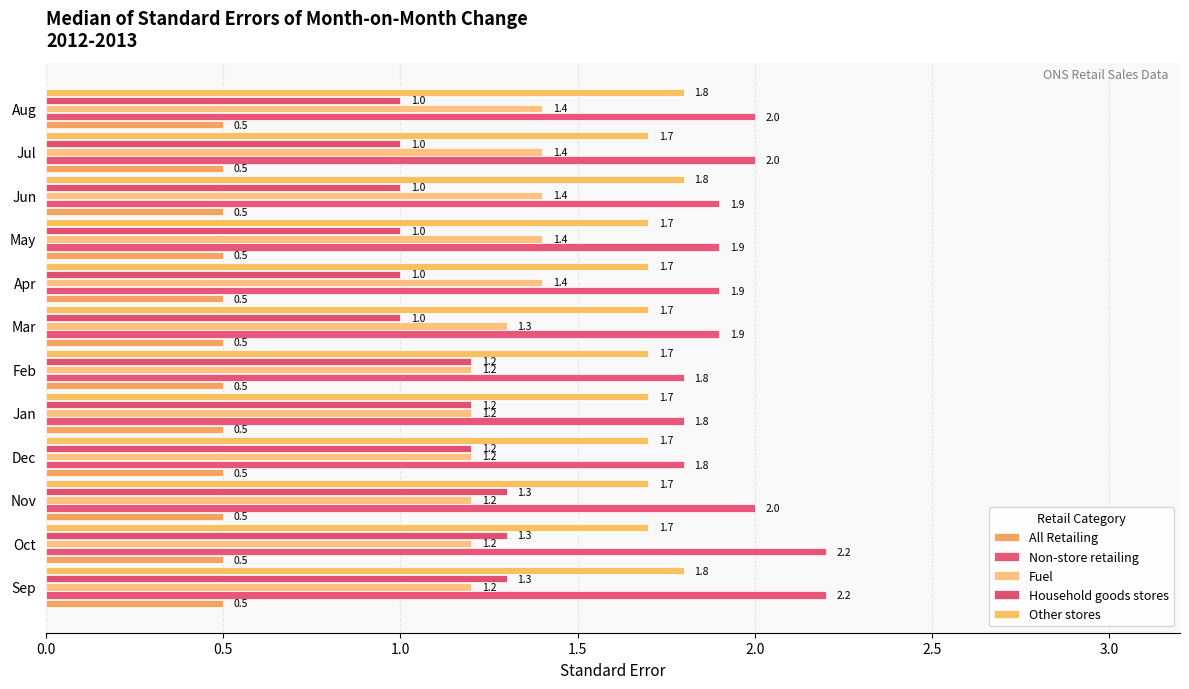

What is the label of the 2nd bar from the left?

0.5